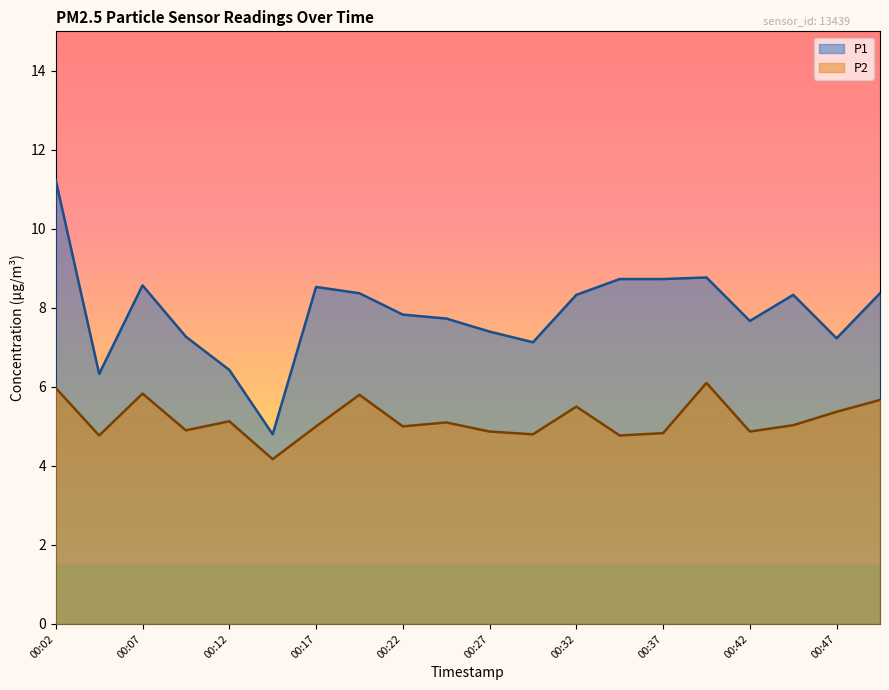

True or false: P1 and P2 cross at least once.

False